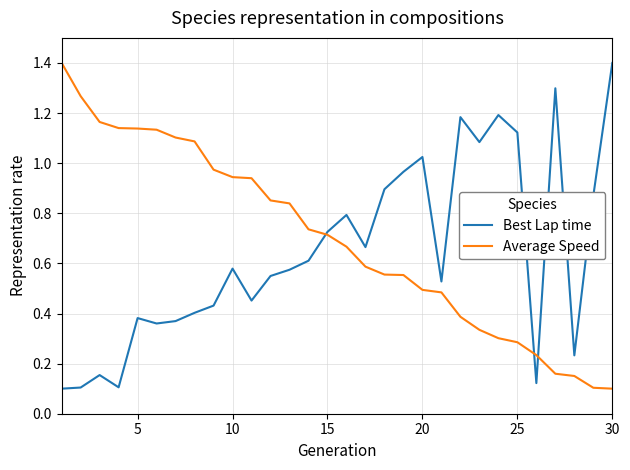

What is the maximum value shown in the chart?

1.4